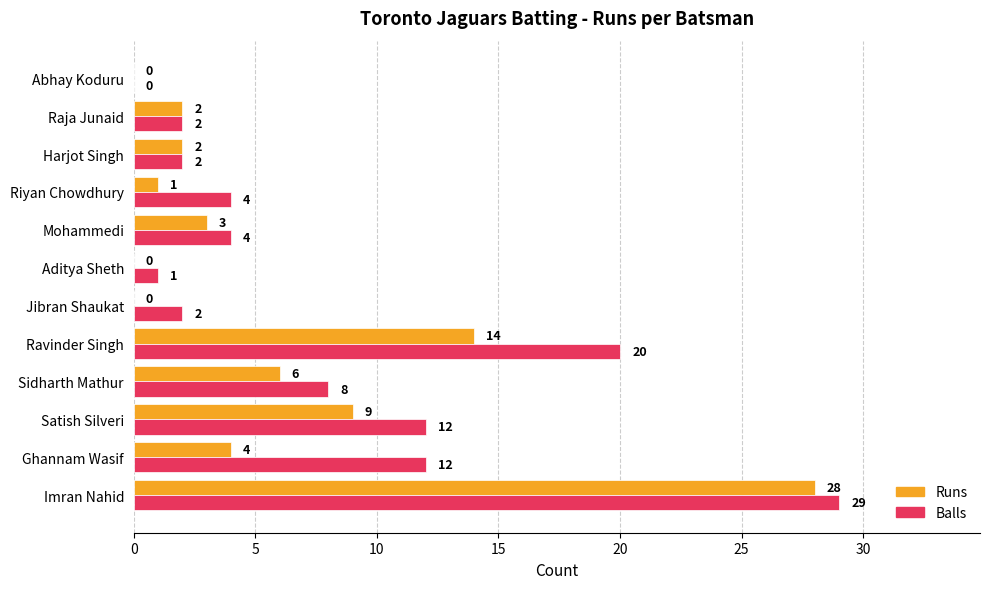

At which category is the sum across all series the highest?

Imran Nahid